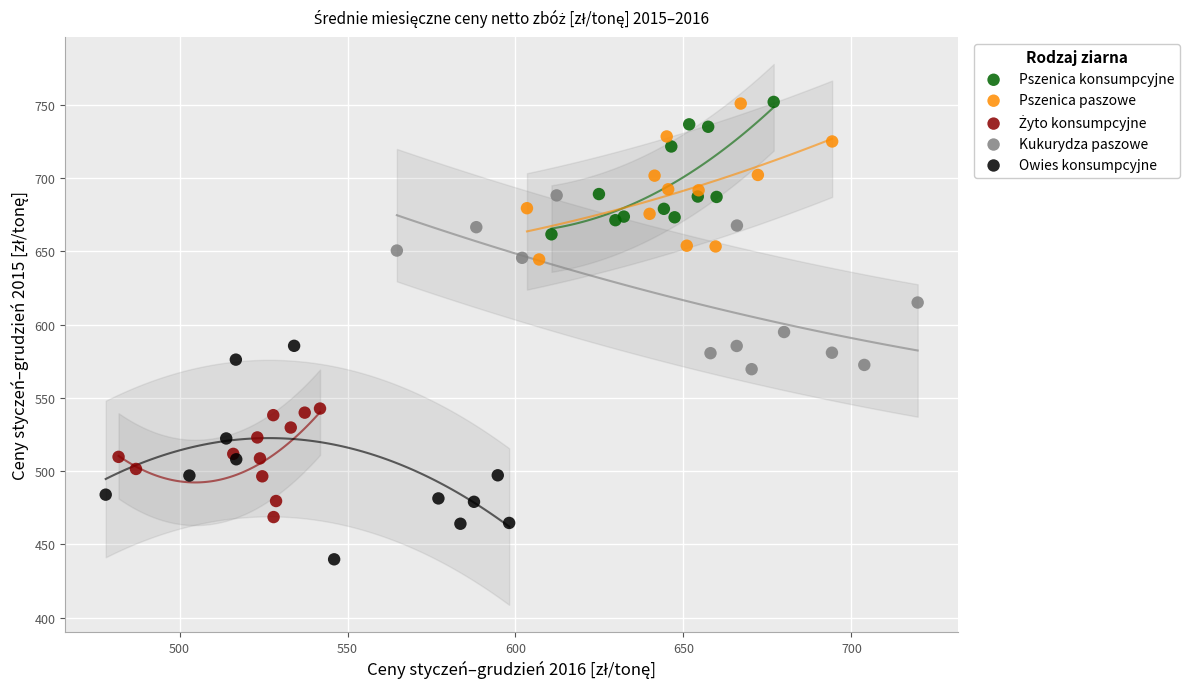

Which series reaches the minimum Y coordinate?

Owies konsumpcyjne